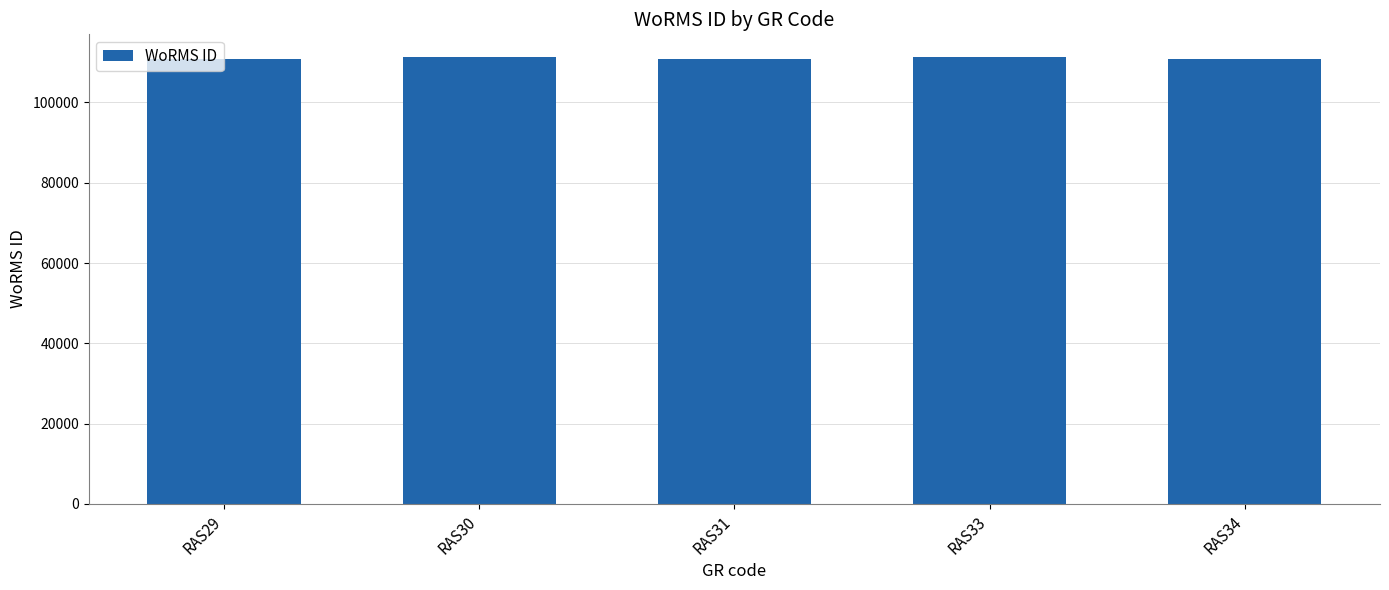

Is it true that the value at RAS30 is 153890?

False